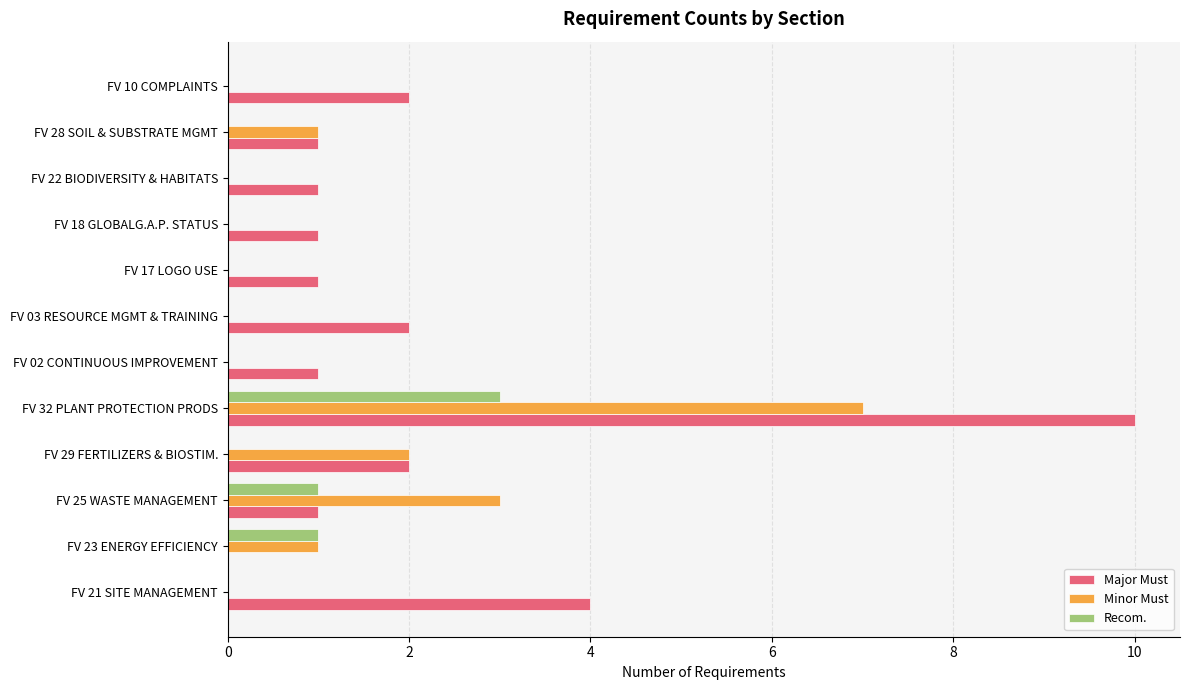

What is the sum of all Recom. values?

5